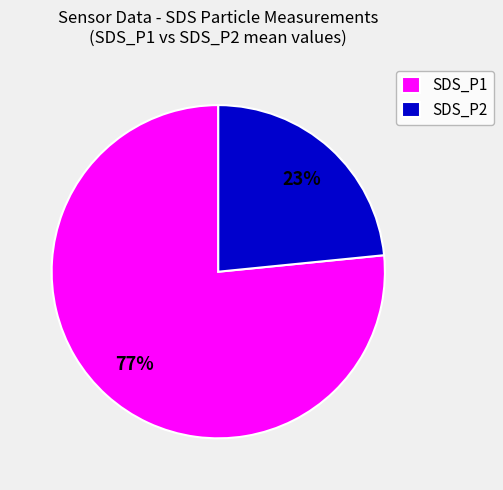

Rank the categories by value from highest to lowest.

SDS_P1, SDS_P2